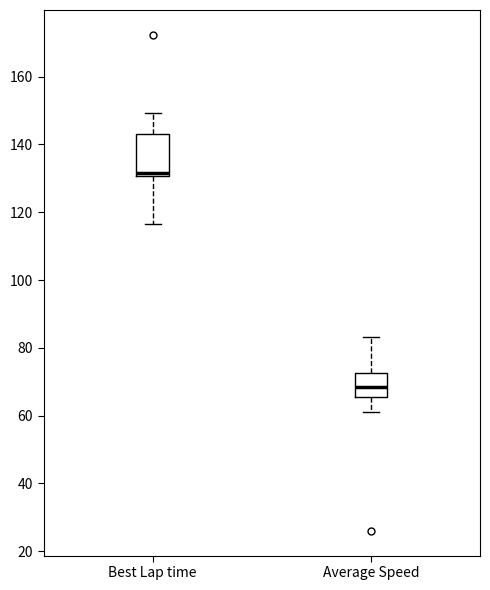

Reading left to right, transcribe this box plot: for each box, give where its median line is, the range the box spans, and where its two whiskers end, as read against the y-axis. The values are not printed on the chart, so give them approximately, as read against the axis.

Best Lap time: median 132, box 130 to 144, whiskers 116 to 150
Average Speed: median 68, box 66 to 72, whiskers 60 to 84